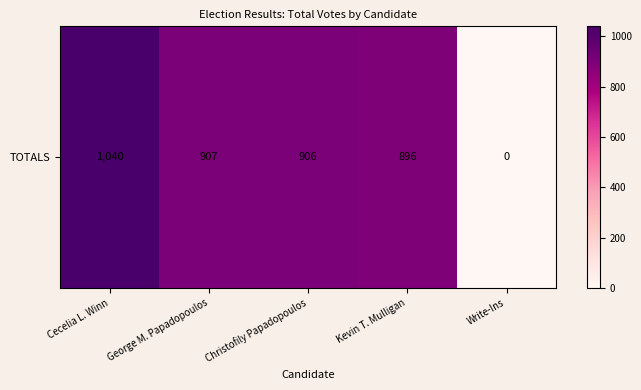

Reading left to right, what are all the values shown in this chart?

1040	907	906	896	0